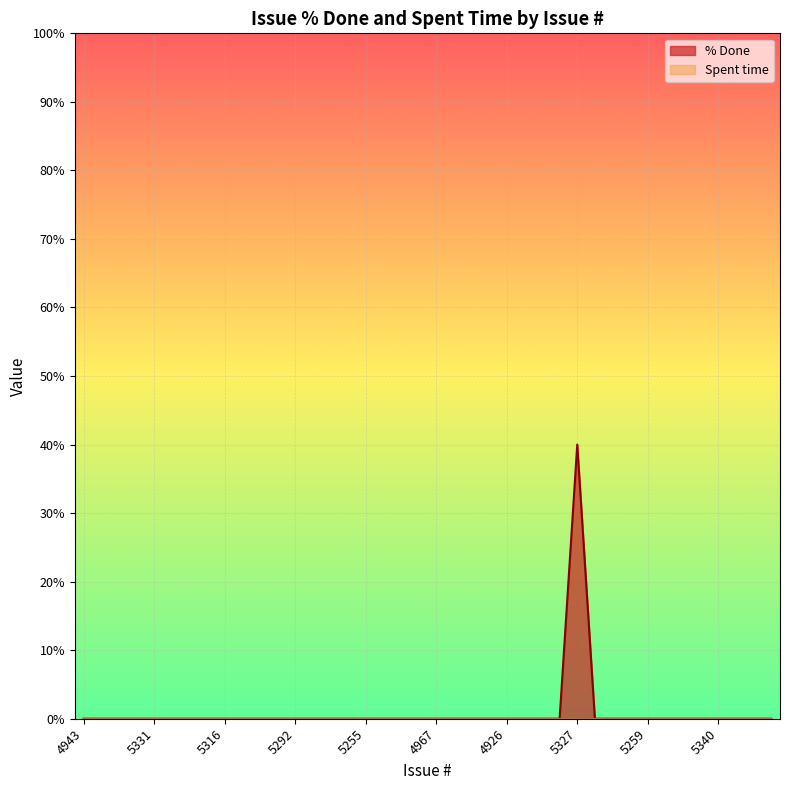

Reading left to right, what are all the values shown in this chart?

4943=0	5350=0	5349=0	5345=0	5331=0	5326=0	5318=0	5317=0	5316=0	5312=0	5303=0	5301=0	5292=0	5291=0	4972=0	5258=0	5255=0	5225=0	4984=0	4979=0	4967=0	4933=0	4932=0	4931=0	4926=0	4925=0	4915=0	4914=0	5327=40	5315=0	5306=0	5265=0	5259=0	5236=0	5235=0	5257=0	5340=0	5339=0	4890=0	4908=0